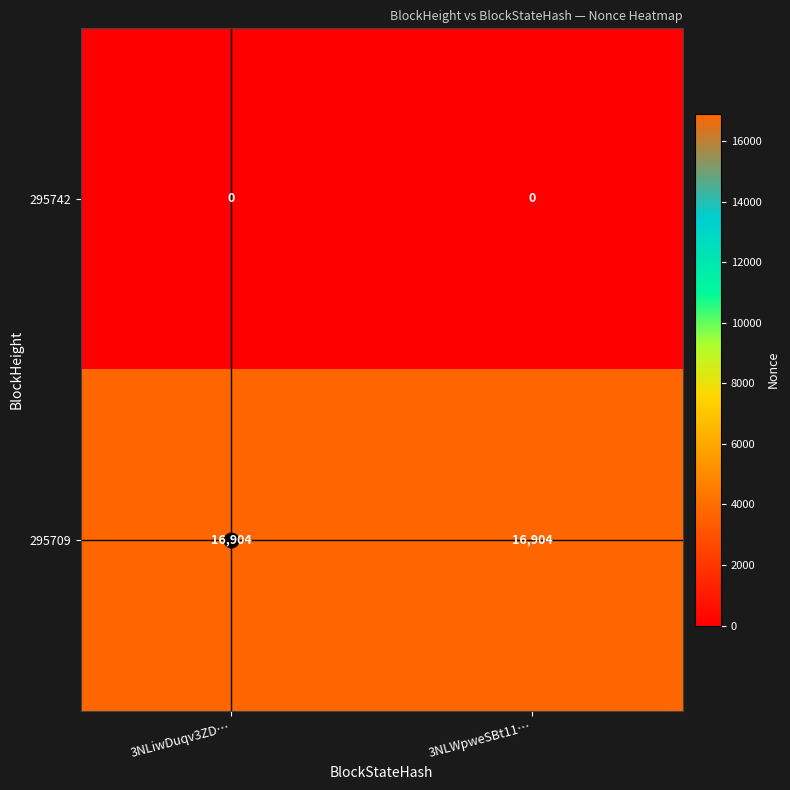

Rank the series by their maximum value, from lowest to highest.

295742, 295709